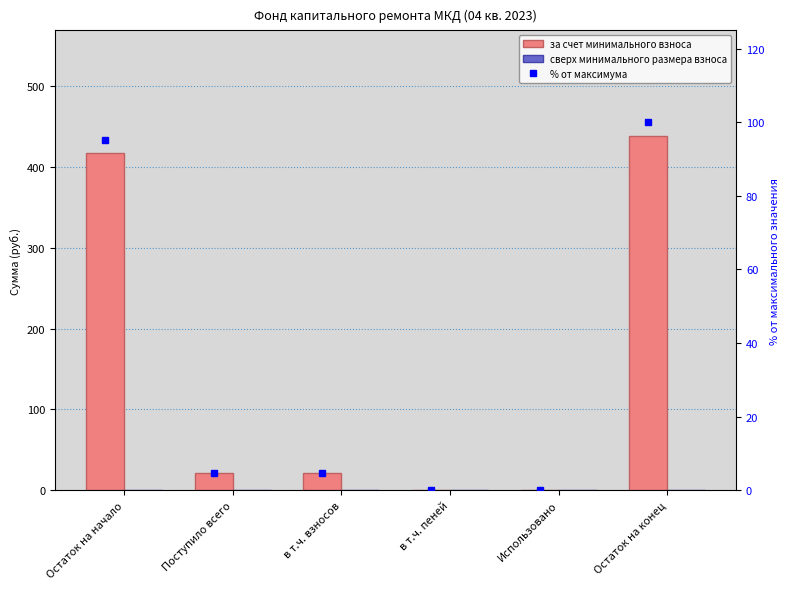

Which series has the widest spread of values?

за счет минимального взноса